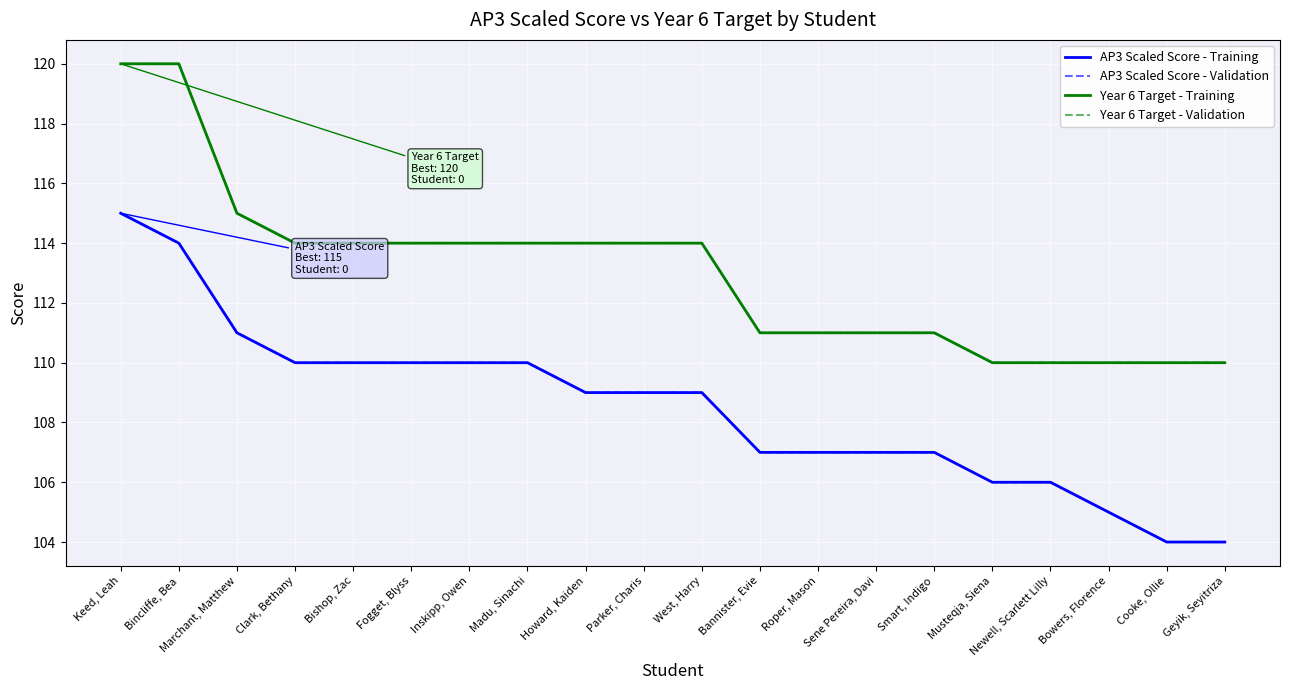

Is this an area chart (filled region under the line)?

No